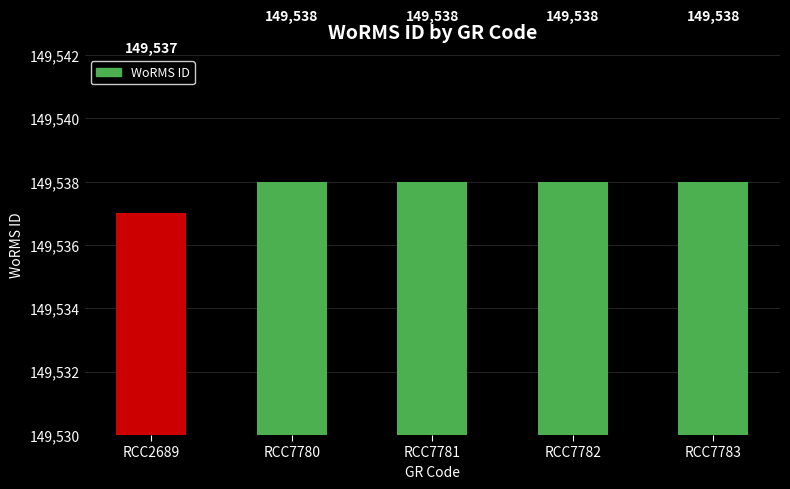

At which label is the value closest to 149537?

RCC2689